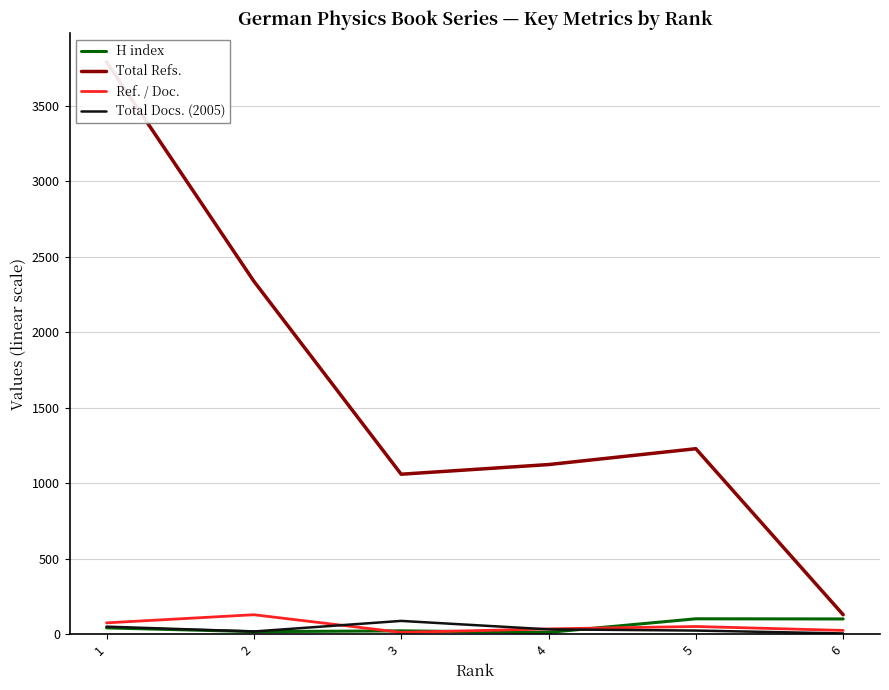

How many values in the Total Docs. (2005) series exceed 32?

2